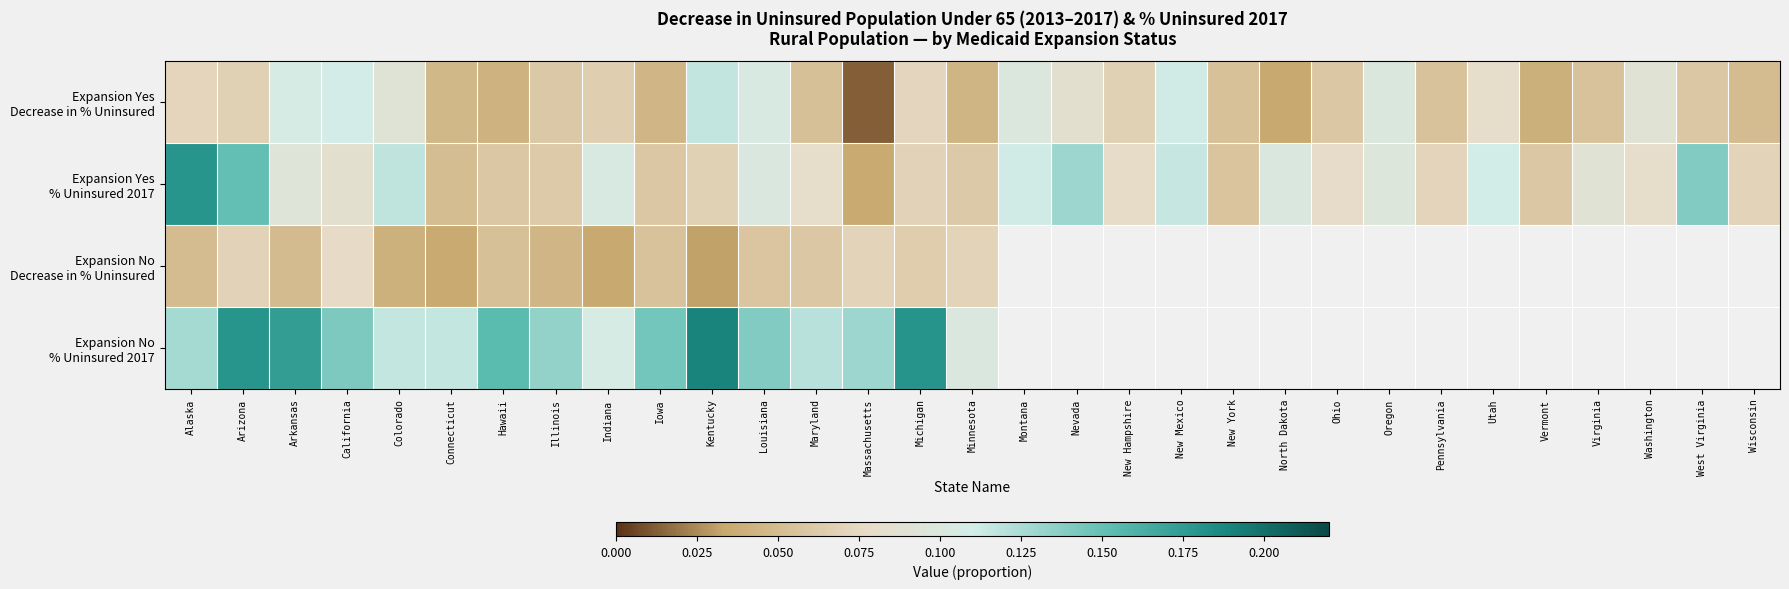

How many data points in Expansion No % Uninsured 2017 are above 0?

16